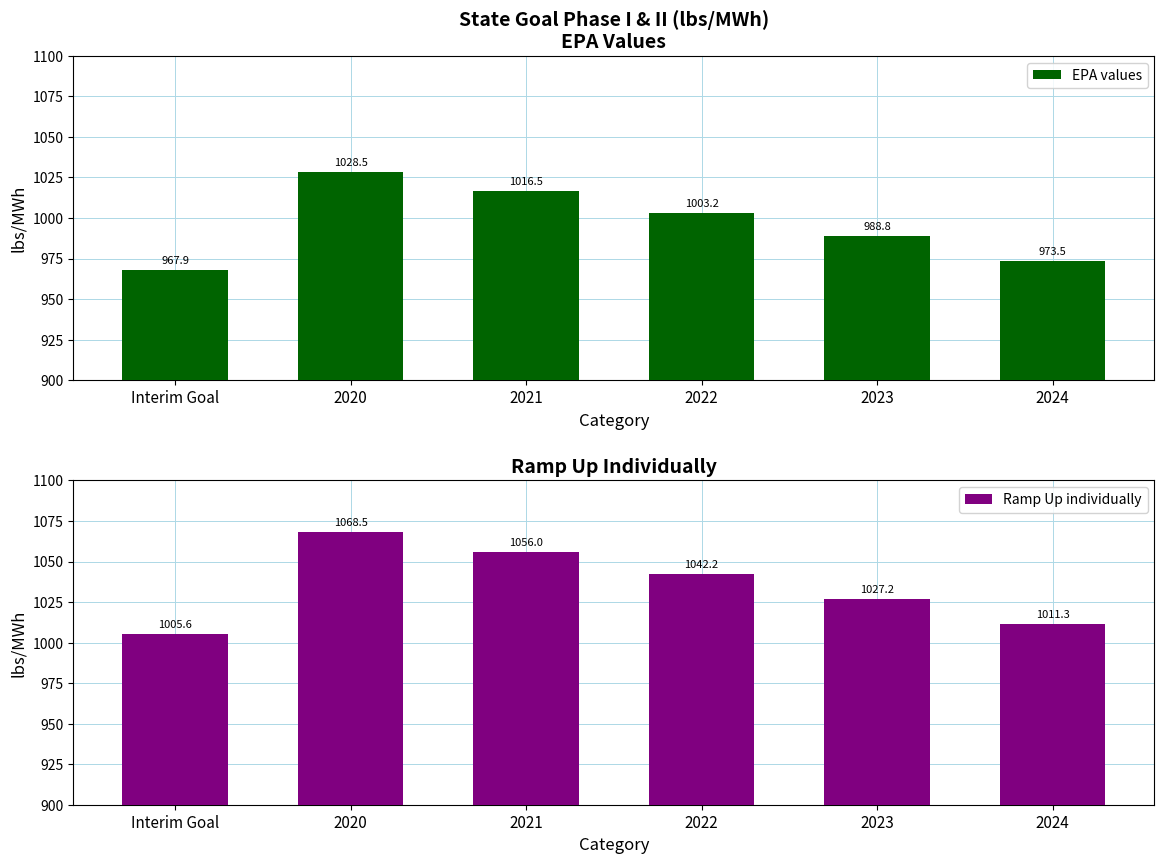

What is the difference between the maximum and minimum values in the Ramp Up individually series?

62.9